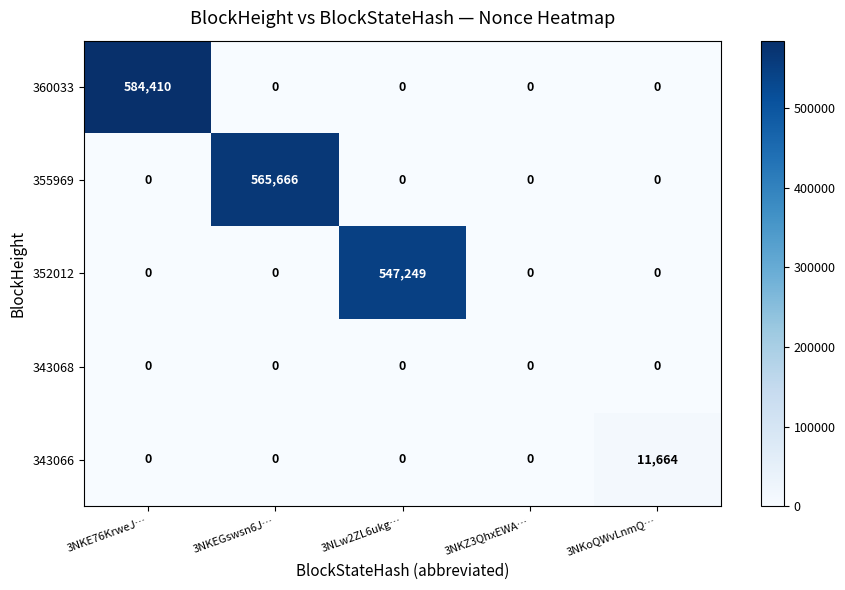

Count the number of categories in the chart.

5